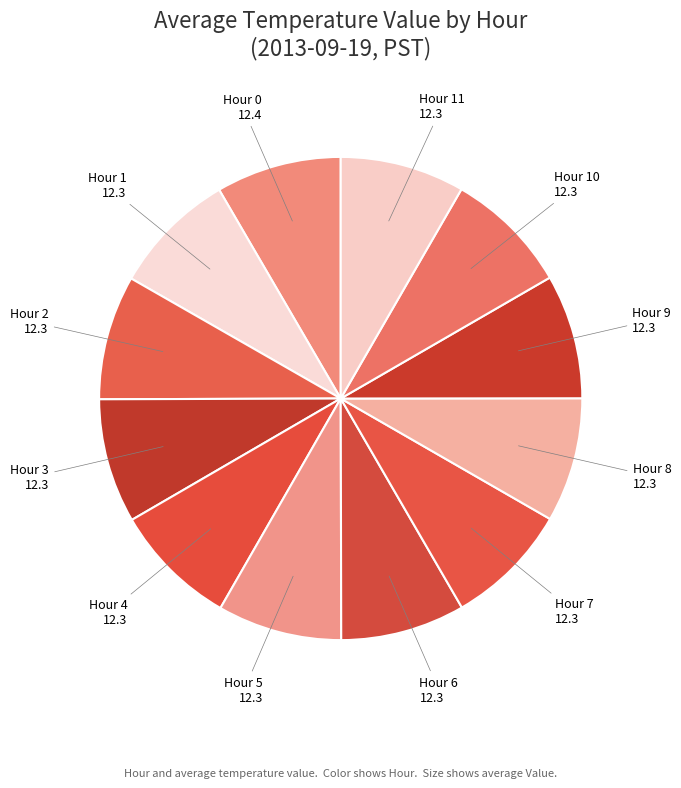

How many slices are in this pie chart?

12